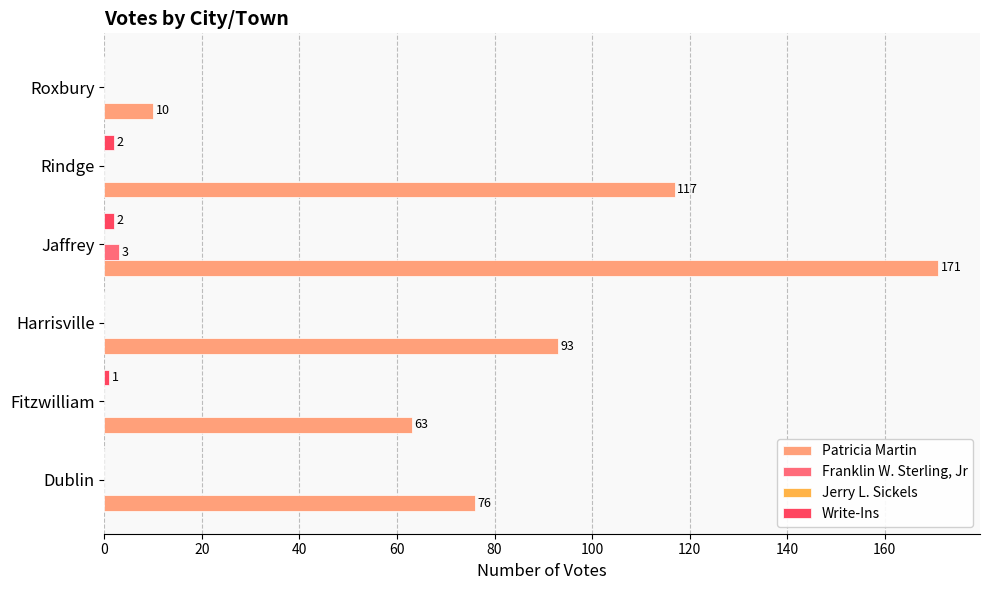

What is the greatest value displayed?

171